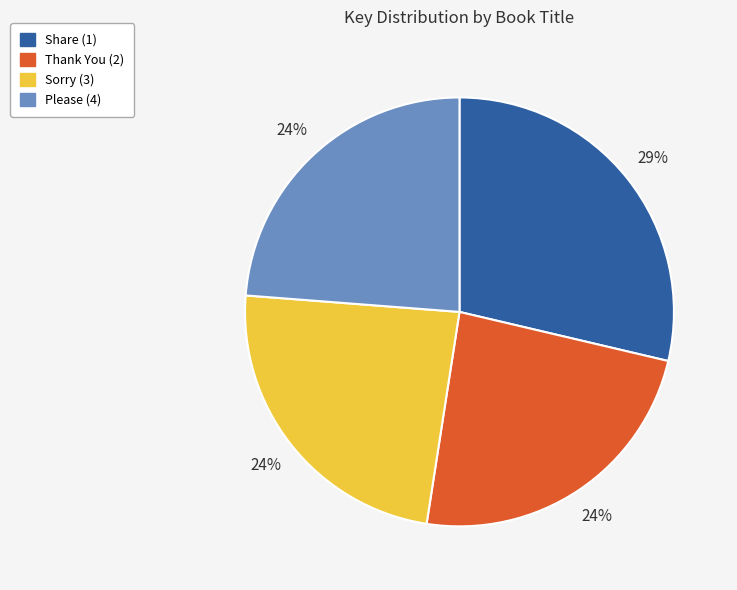

Is the sum of Share (1) and Sorry (3) greater than half?

Yes